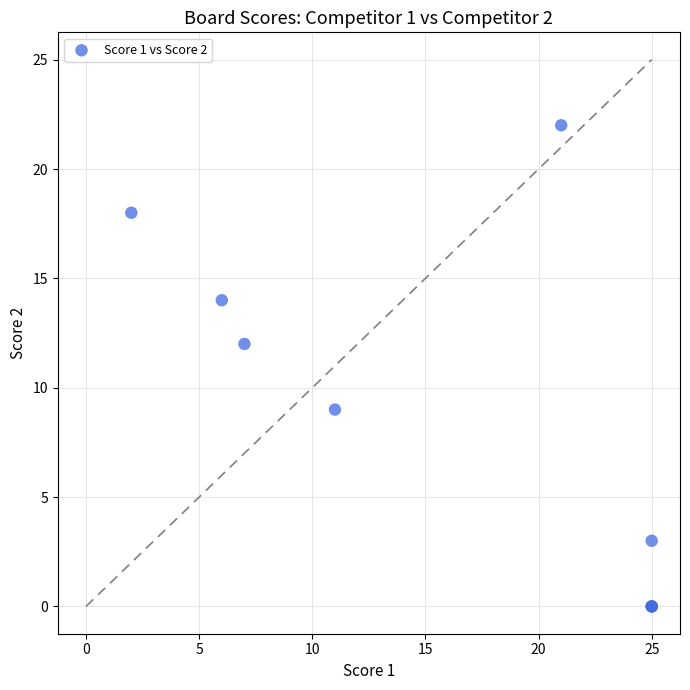

What Y value in the scatter plot is closest to 11?

12